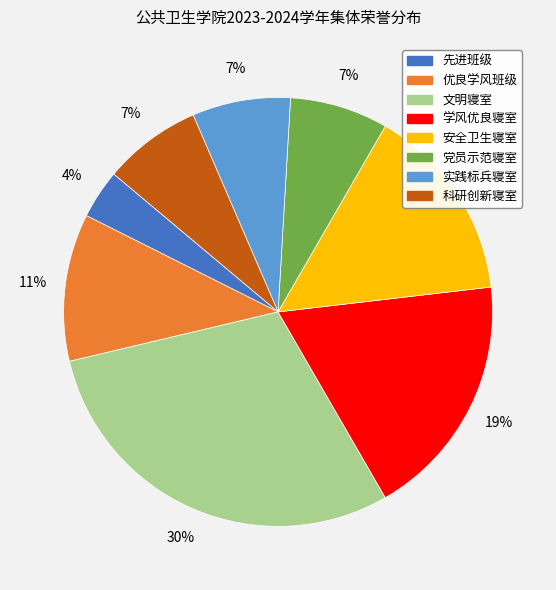

To the nearest percent, what percentage of the pie is 优良学风班级?

11%